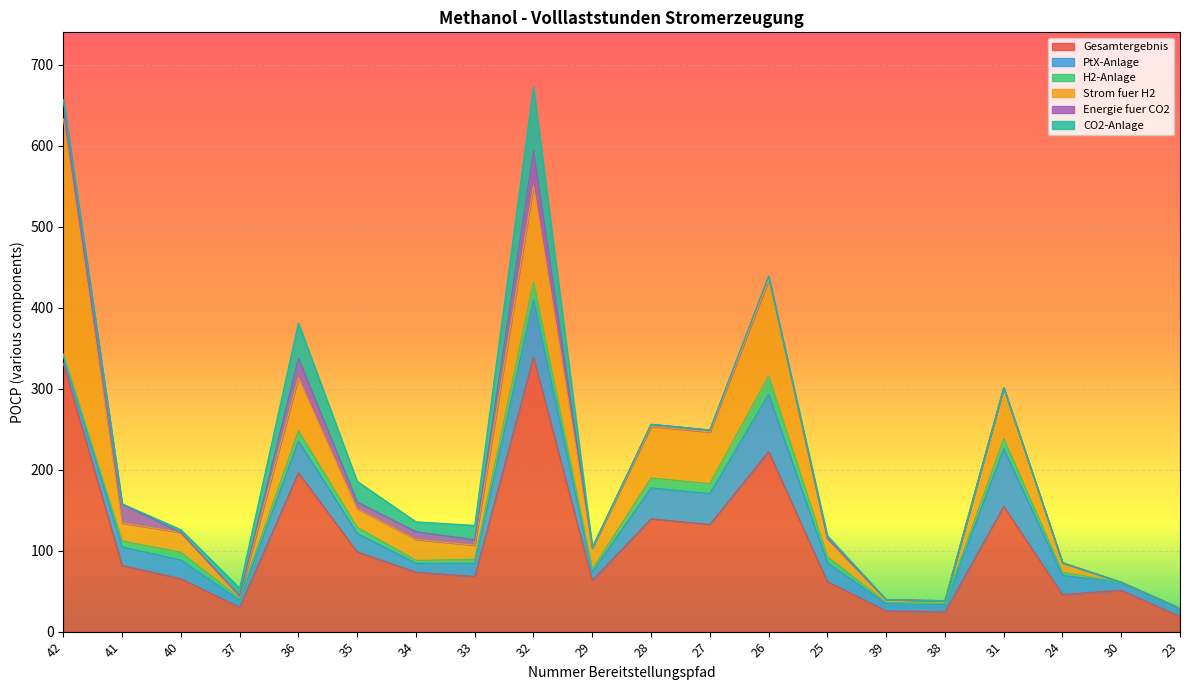

At how many categories does at least one series exceed 122?

7